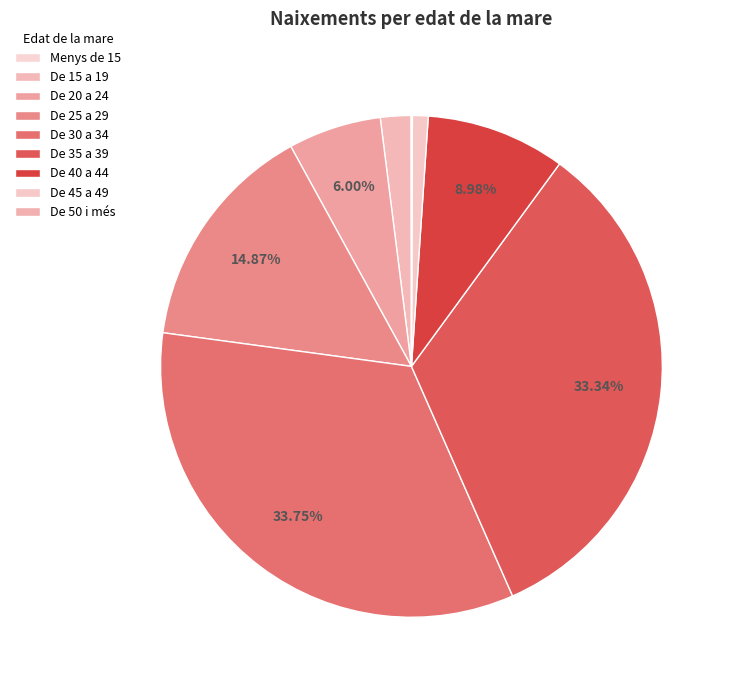

Is there a majority slice in this chart?

No